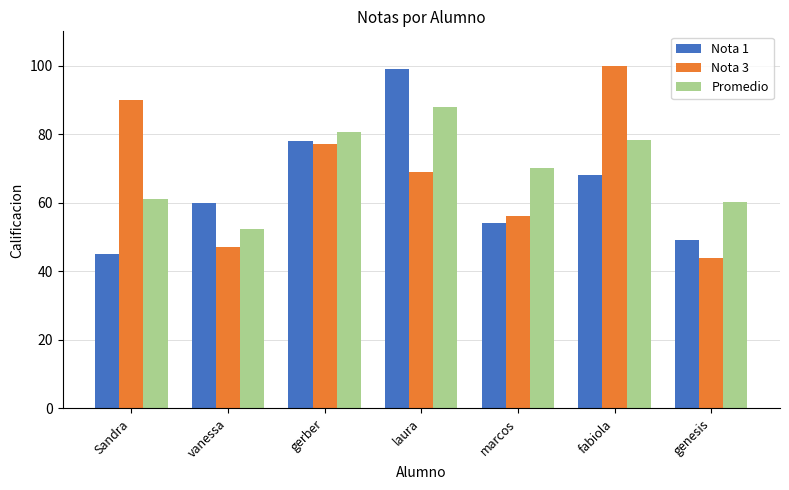

List the labels in order of Nota 3 value, largest first.

fabiola, Sandra, gerber, laura, marcos, vanessa, genesis